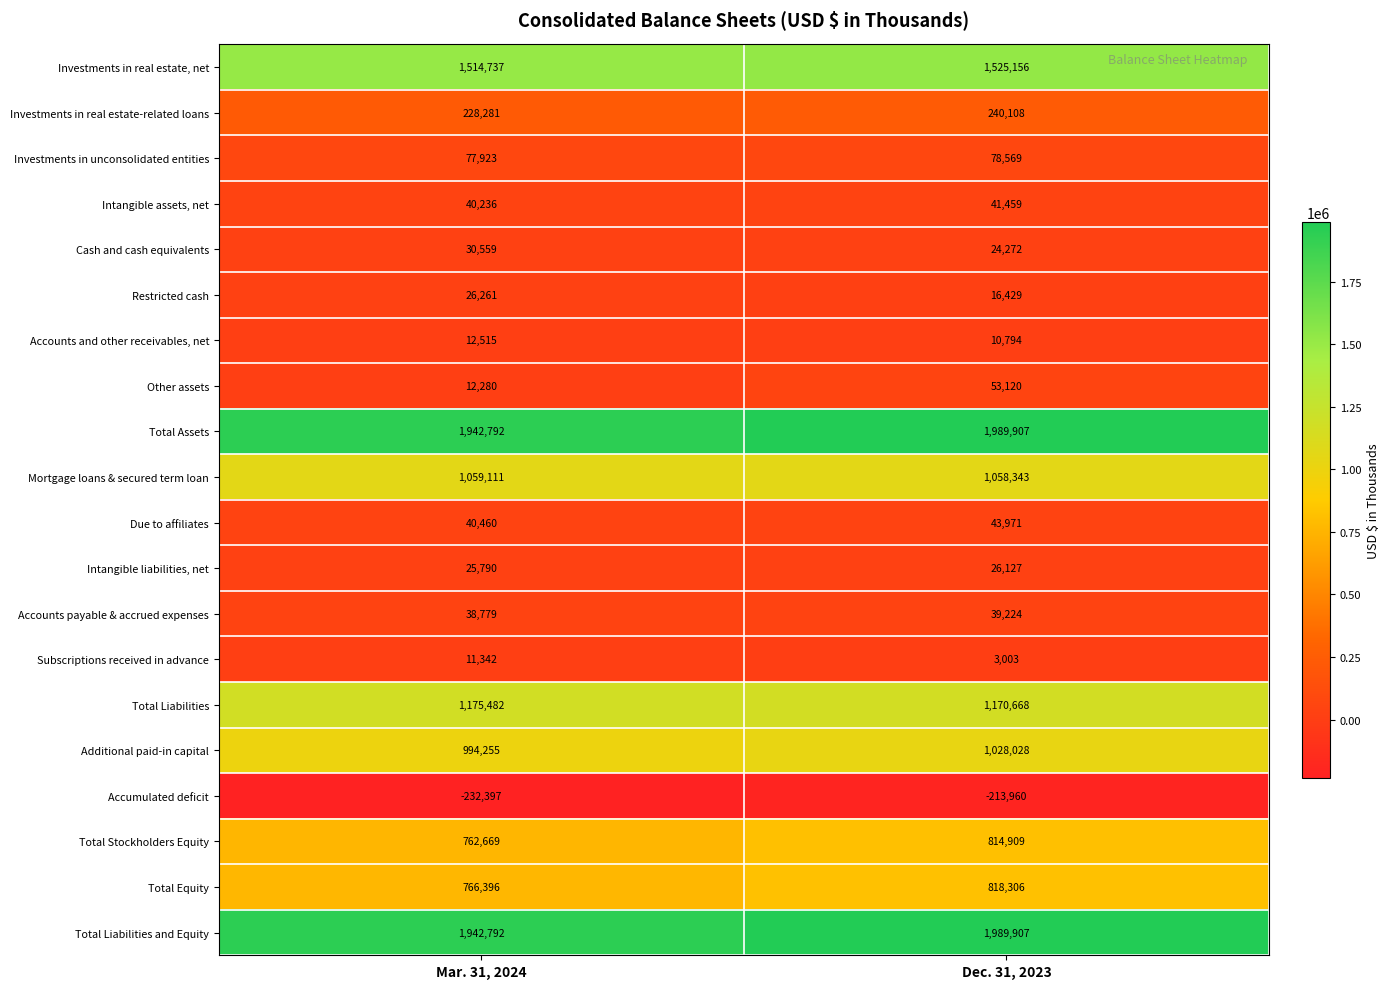

Is it true that Accounts payable & accrued expenses equals 66030 at Dec. 31, 2023?

False